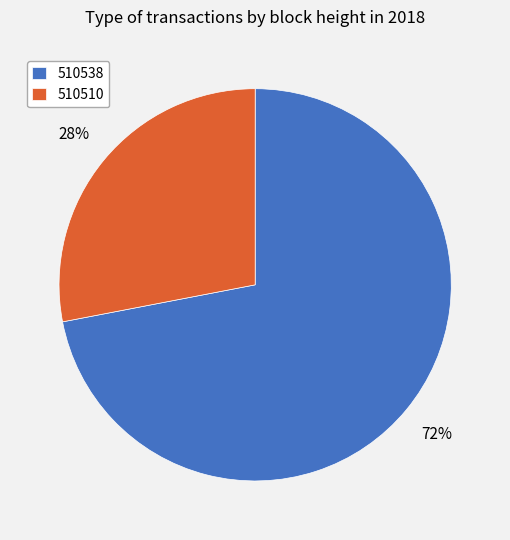

What percentage is the 510510 slice, to the nearest percent?

28%